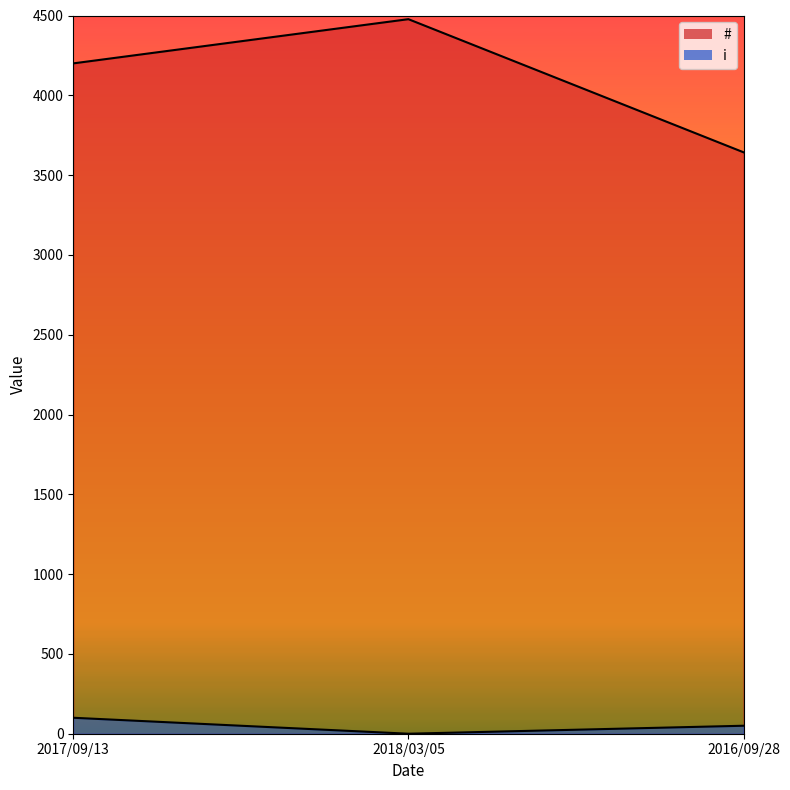

Count the # values in the range 3643 to 4477.

3